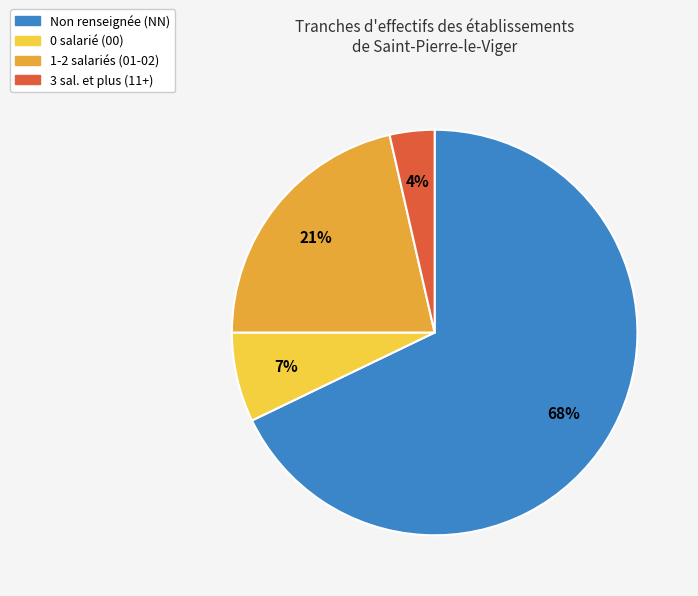

What is the majority slice?

Non renseignée (NN)